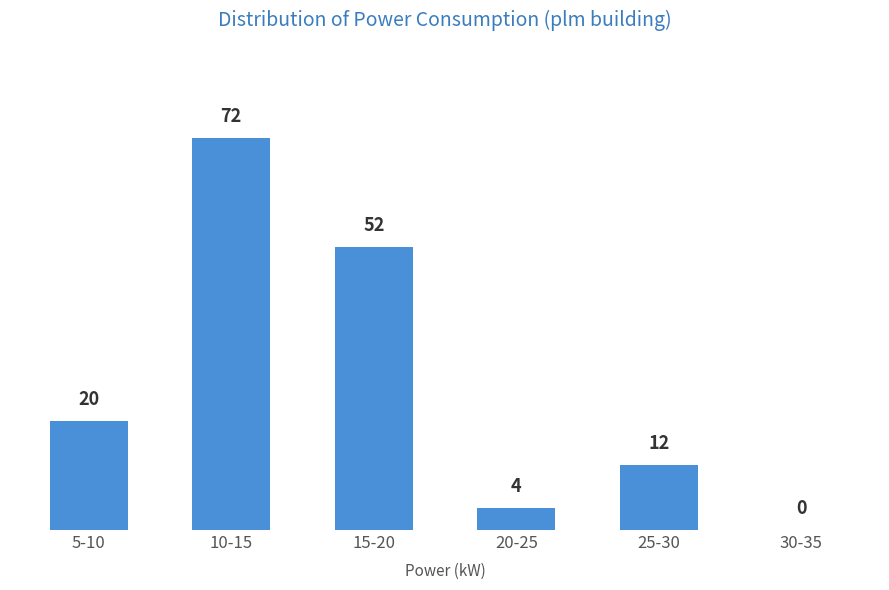

Reading left to right, what are all the values shown in this chart?

5-10=20	10-15=72	15-20=52	20-25=4	25-30=12	30-35=0